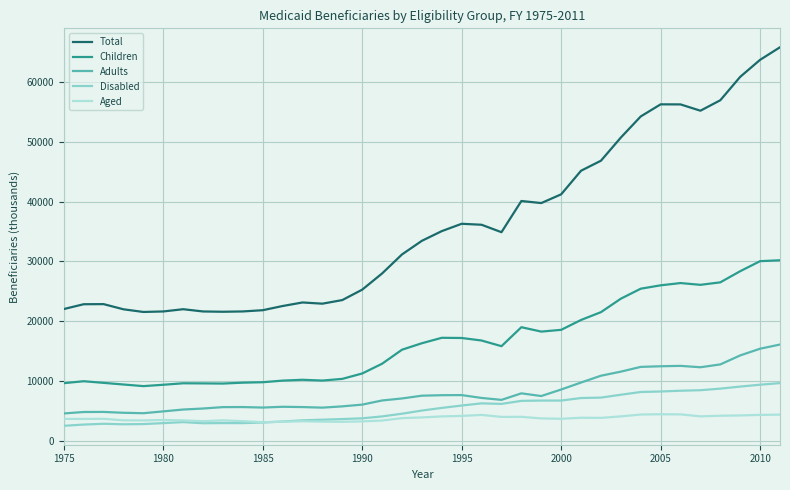

Which series has the largest total across all categories?

Total